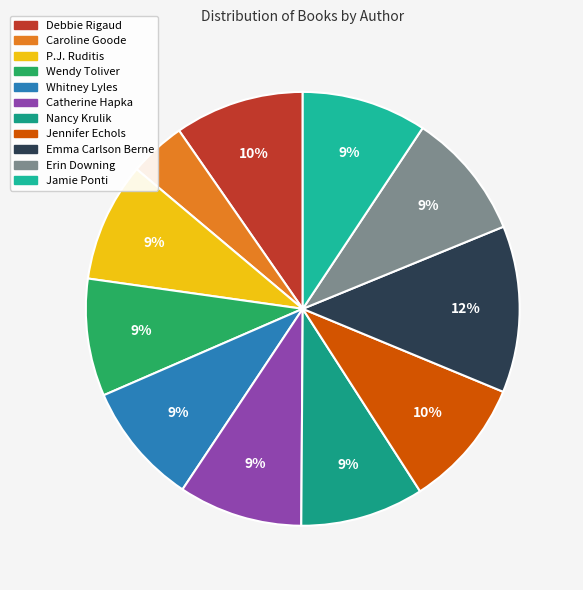

Count the number of slices in the pie.

11